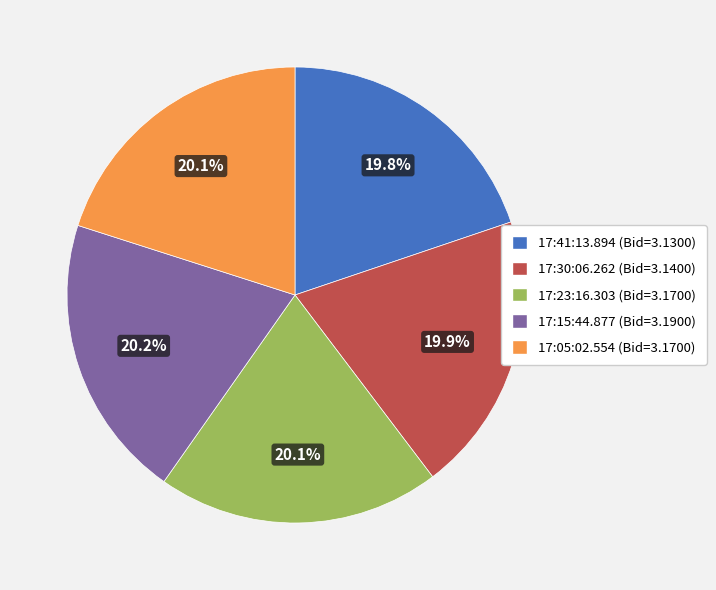

How many slices are in this pie chart?

5